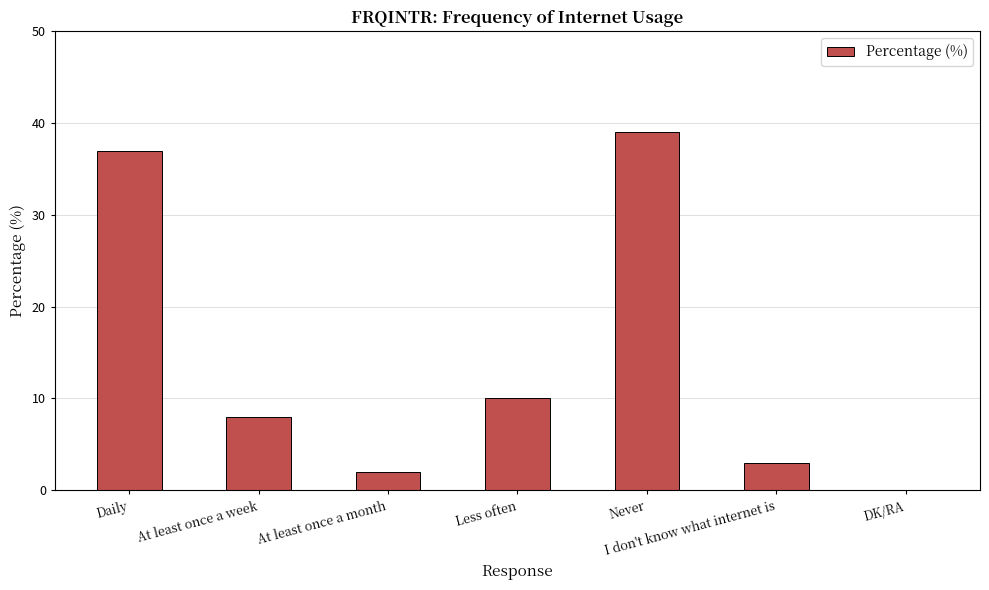

Between Daily and Never, which is larger?

Never